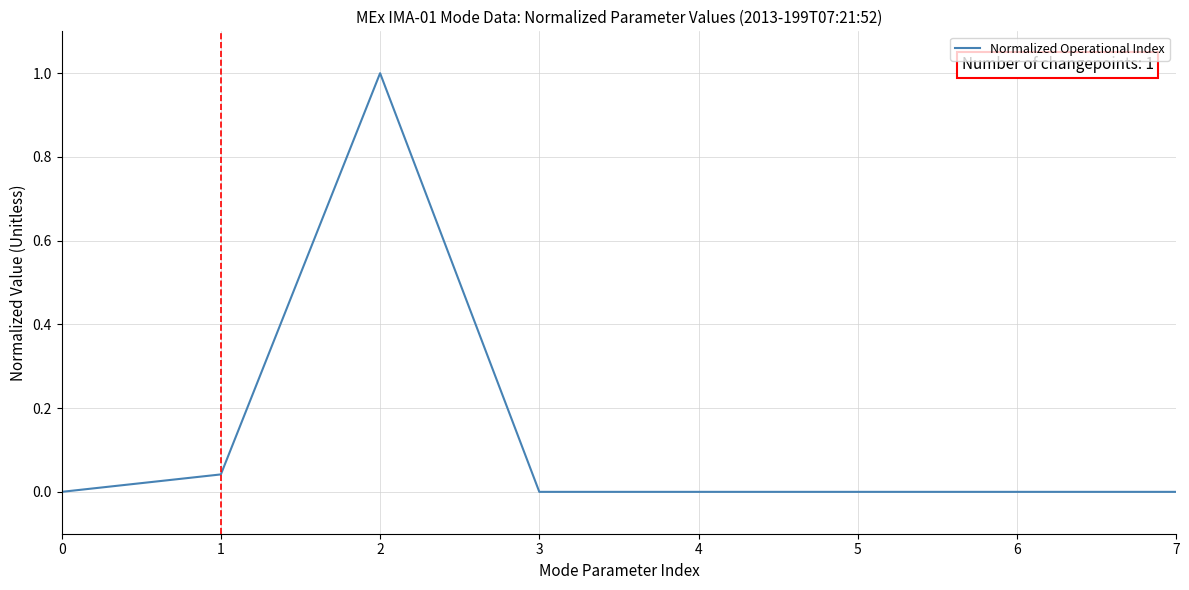

True or false: the data shows 0.0 at 1.

True